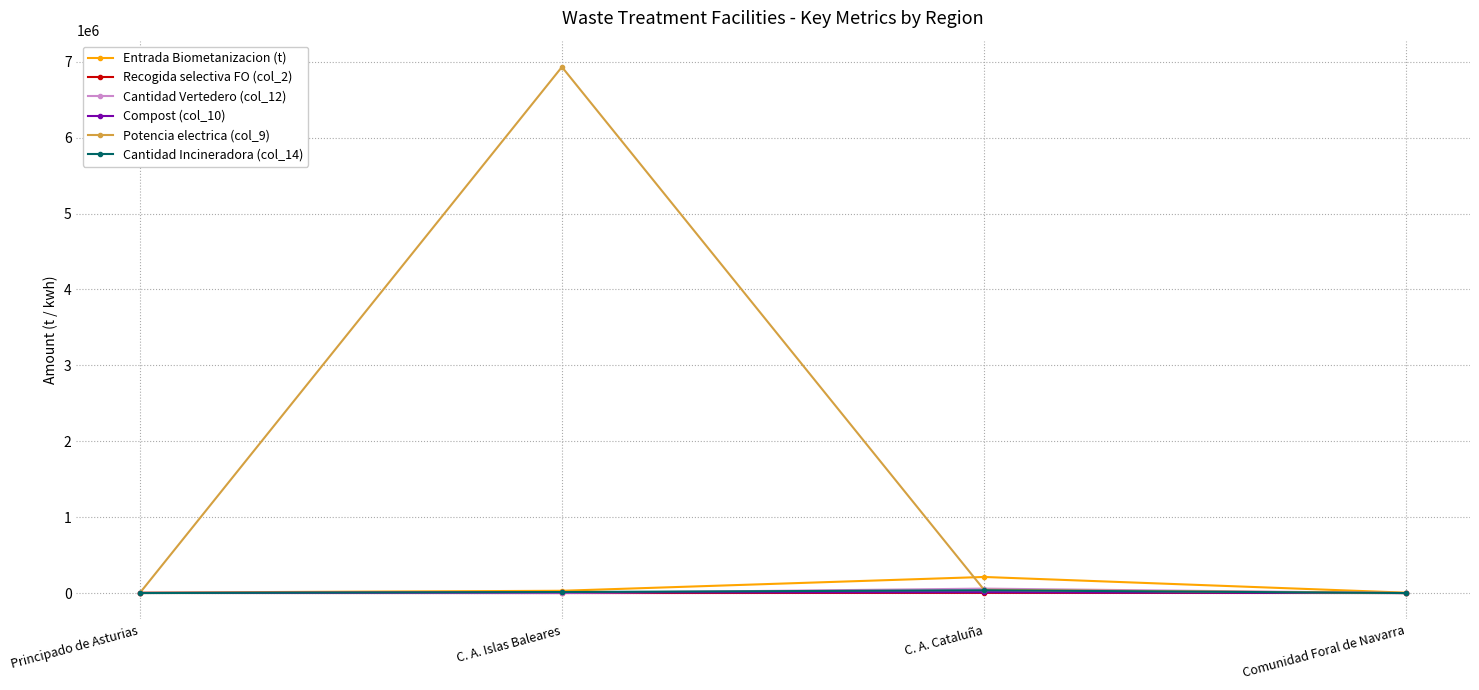

Which series has the largest total across all categories?

Potencia electrica (col_9)